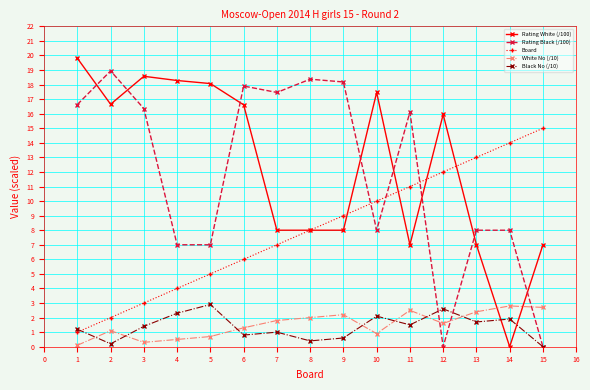

What is the greatest value displayed?

19.8